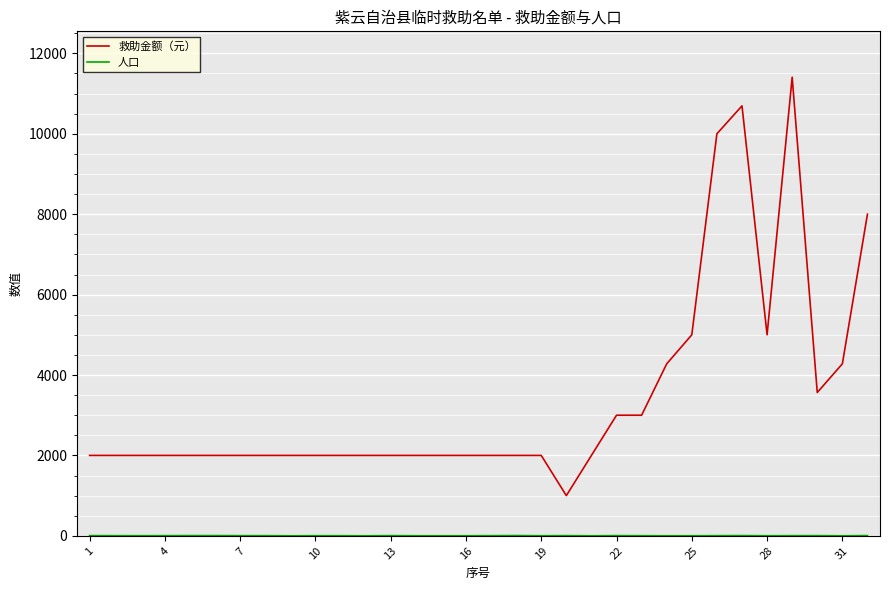

Which series has the largest total across all categories?

救助金额（元）